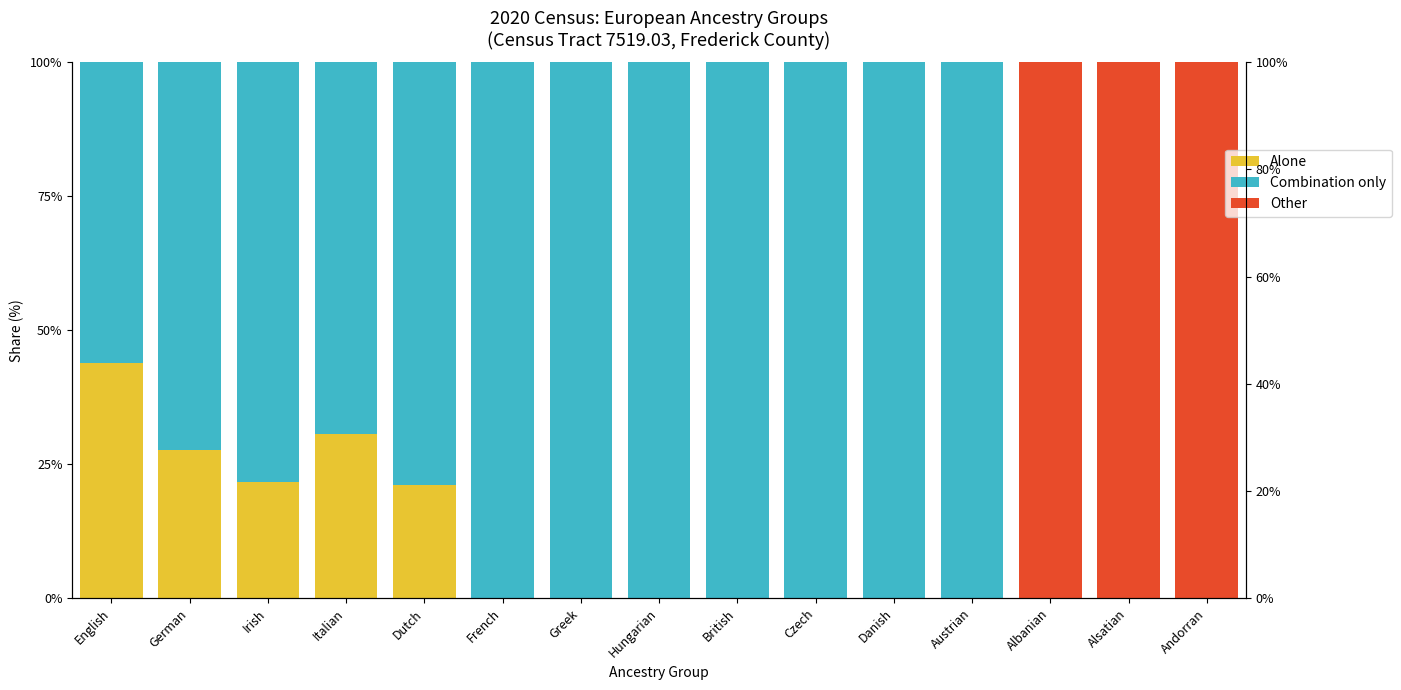

The Other series shows 0.0 at French. True or false?

True